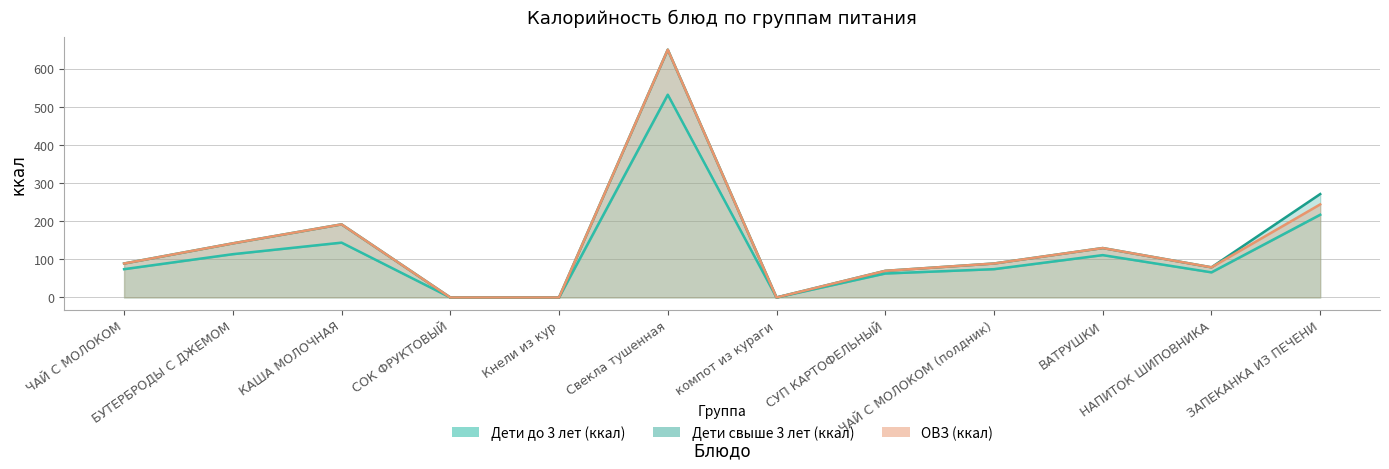

The value of ОВЗ (ккал) at КАША МОЛОЧНАЯ is 191.6. True or false?

True